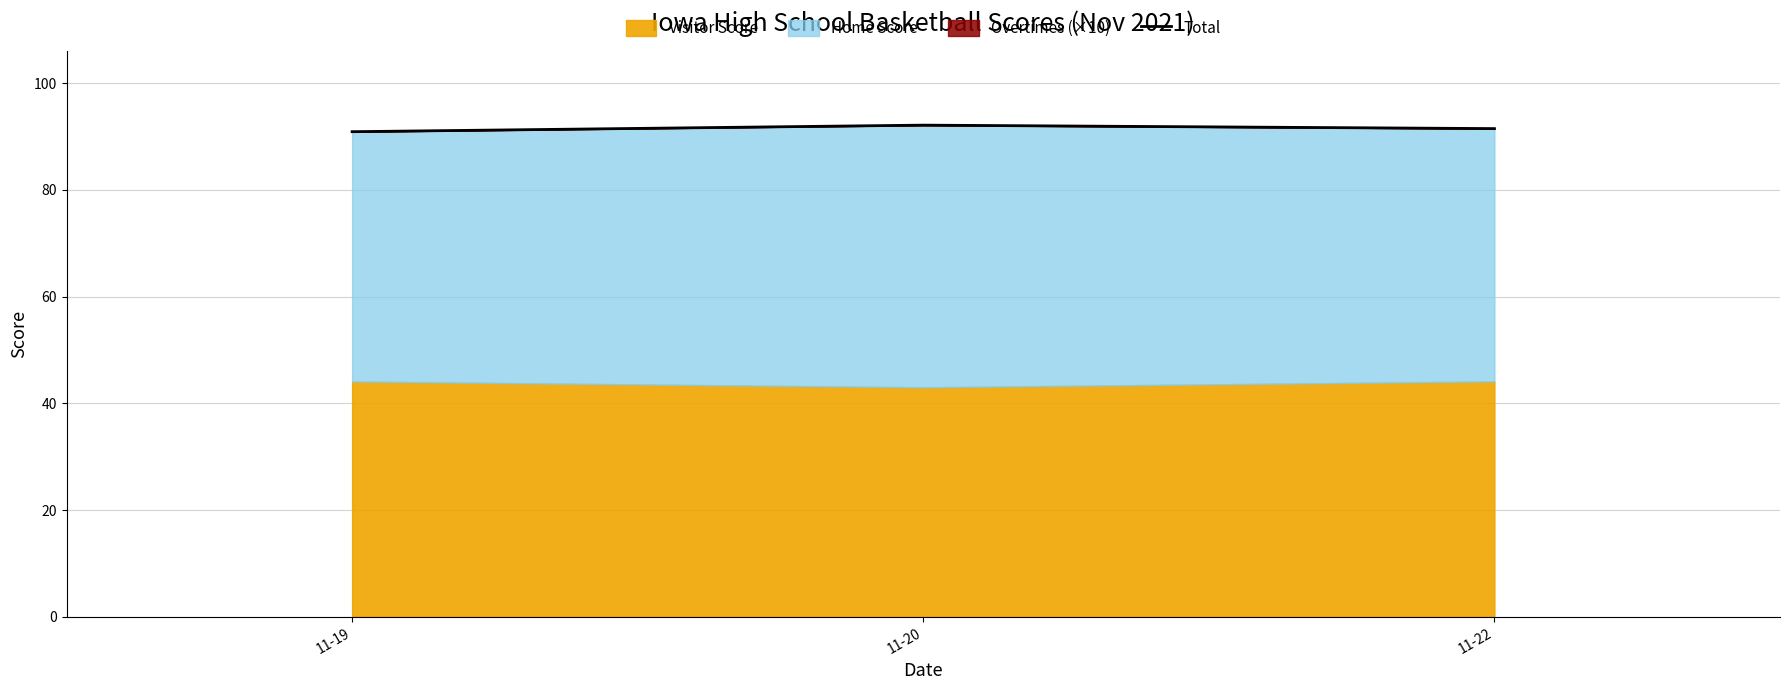

Reading left to right, extract all data points from this chart.

11-19=90.9	11-20=92.1	11-22=91.5